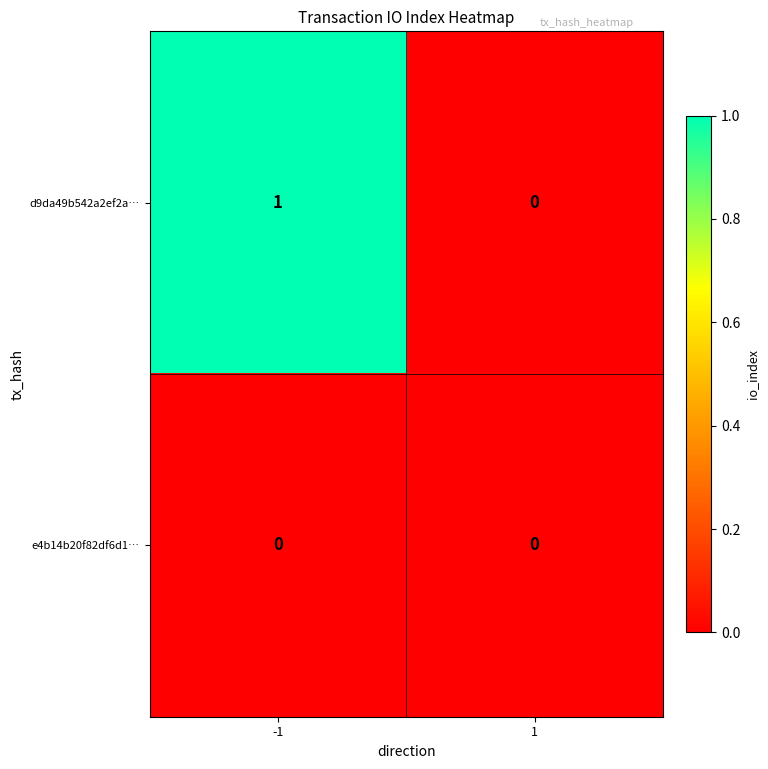

What is the maximum value shown in the chart?

1